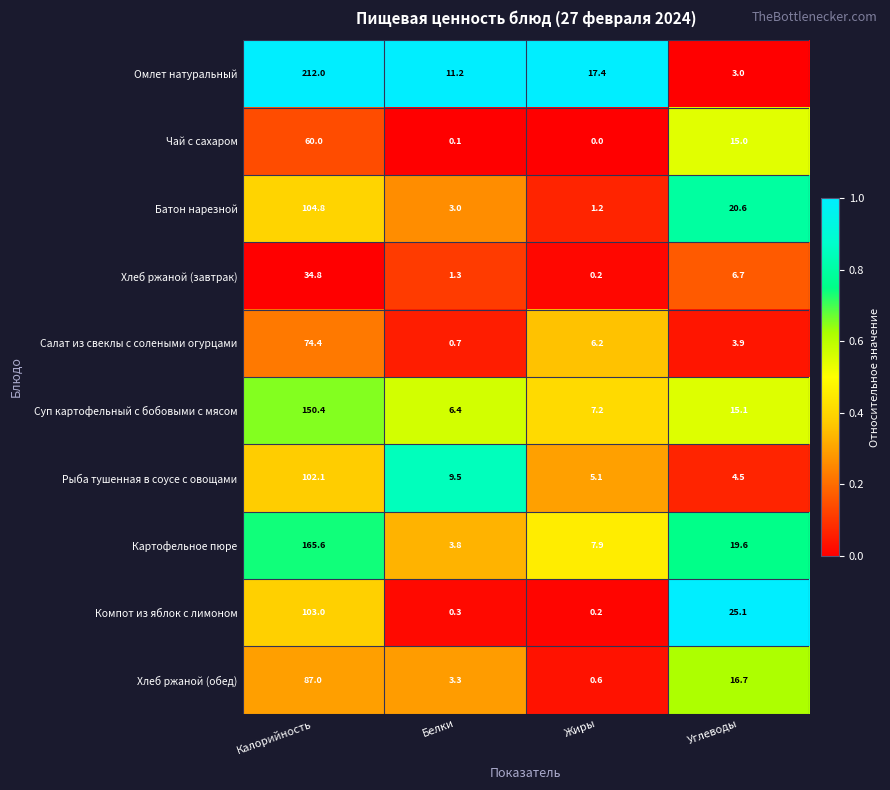

Which label corresponds to the largest value in the chart?

Калорийность